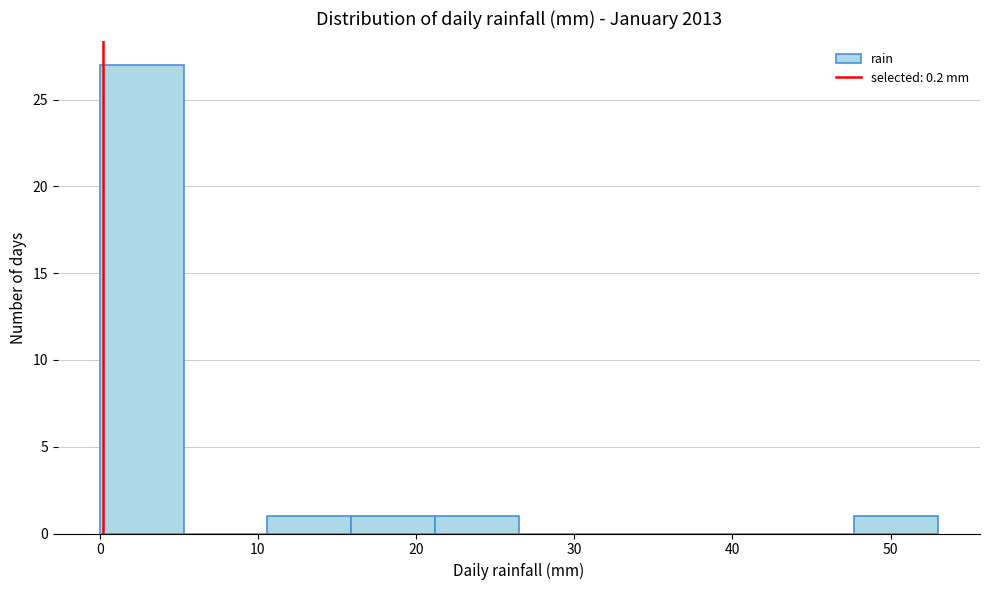

What is the height of the bar covering 10.6 to 15.9 on the x-axis? Neither the bar edges nor the heights are printed on the chart, so give them approximately, as read against the axes.

1